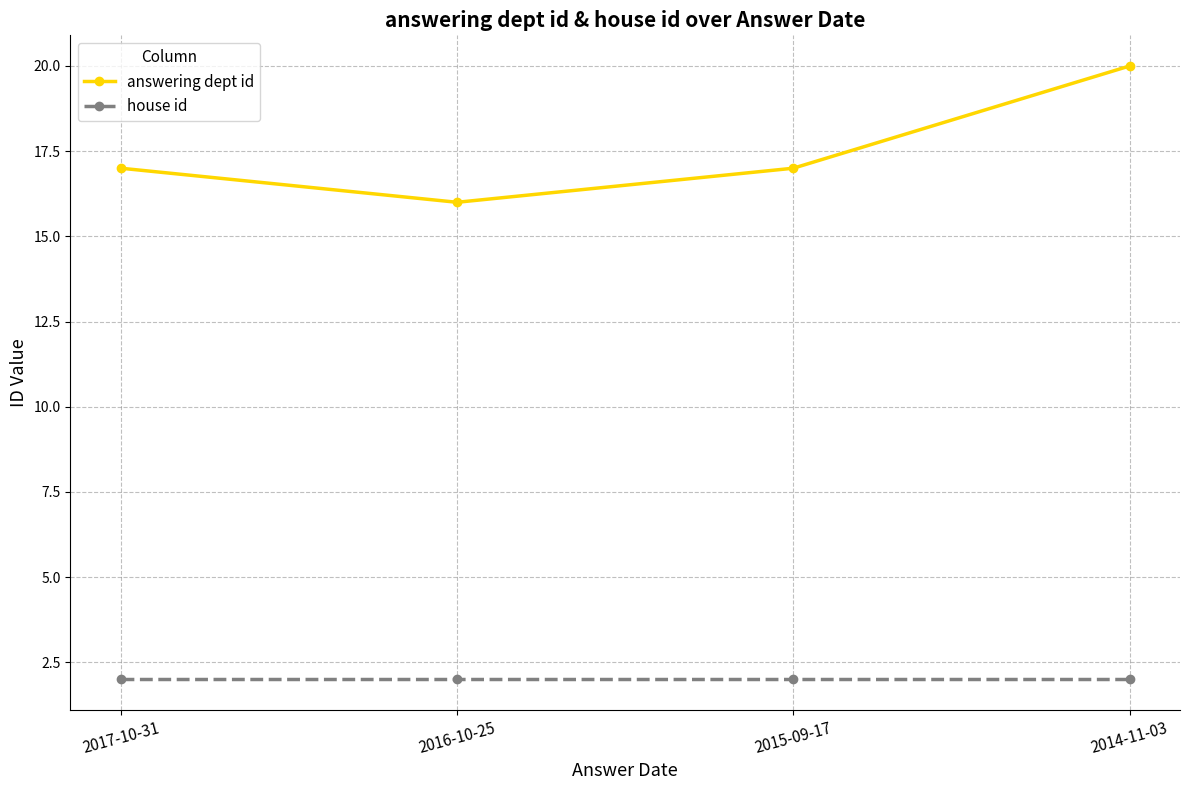

List the series in order of their peak value, highest first.

answering dept id, house id